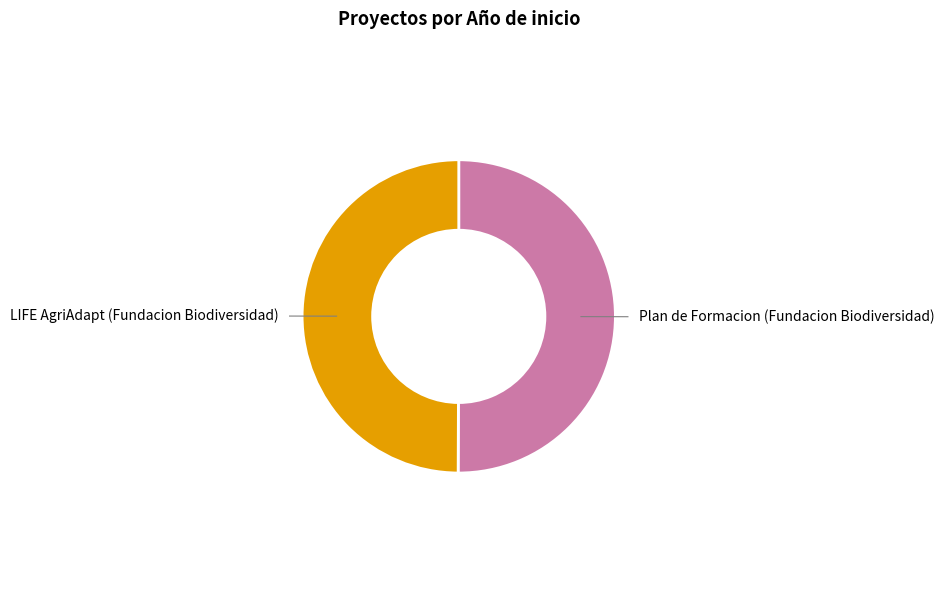

Approximately how many times larger is the value at LIFE AgriAdapt (Fundacion Biodiversidad) compared to Plan de Formacion (Fundacion Biodiversidad)?

1.0